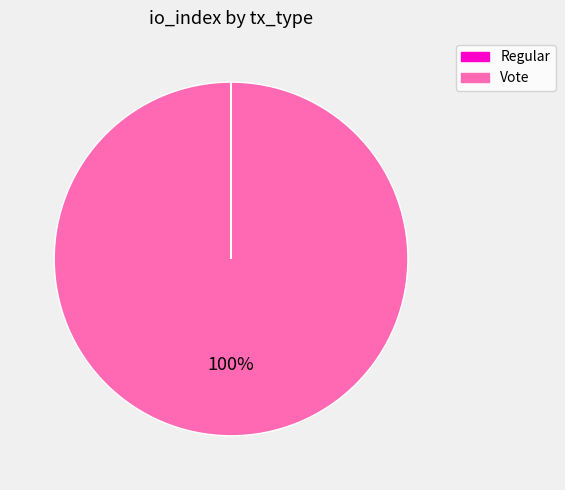

To the nearest percent, what percentage of the pie is Vote?

100%